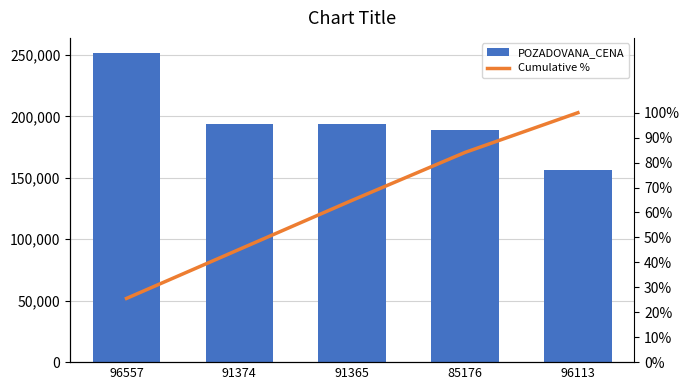

Reading left to right, extract all data points from this chart.

POZADOVANA_CENA: 251300.0	193460.0	193460.0	188700.0	156595.0
Cumulative %: 25.6	45.2	64.9	84.1	100.0